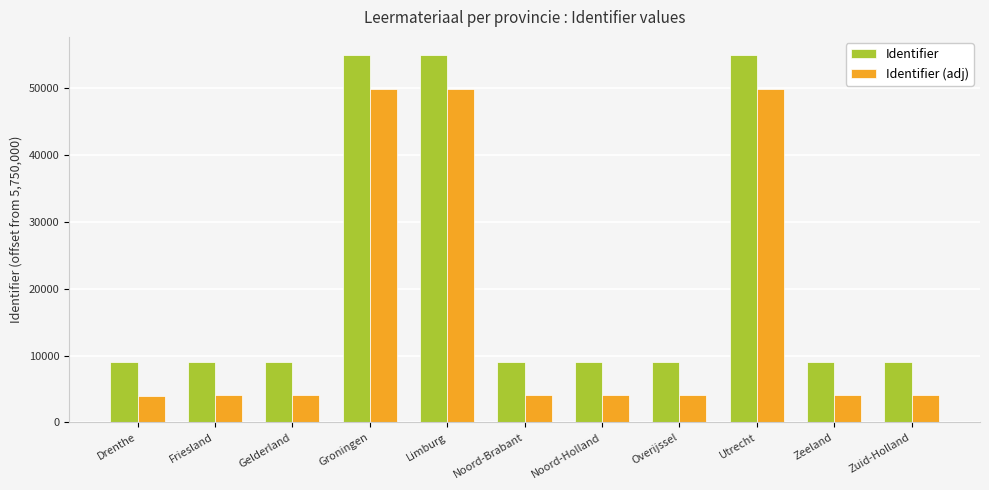

What is the spread (max minus min) of values at Utrecht?

5000